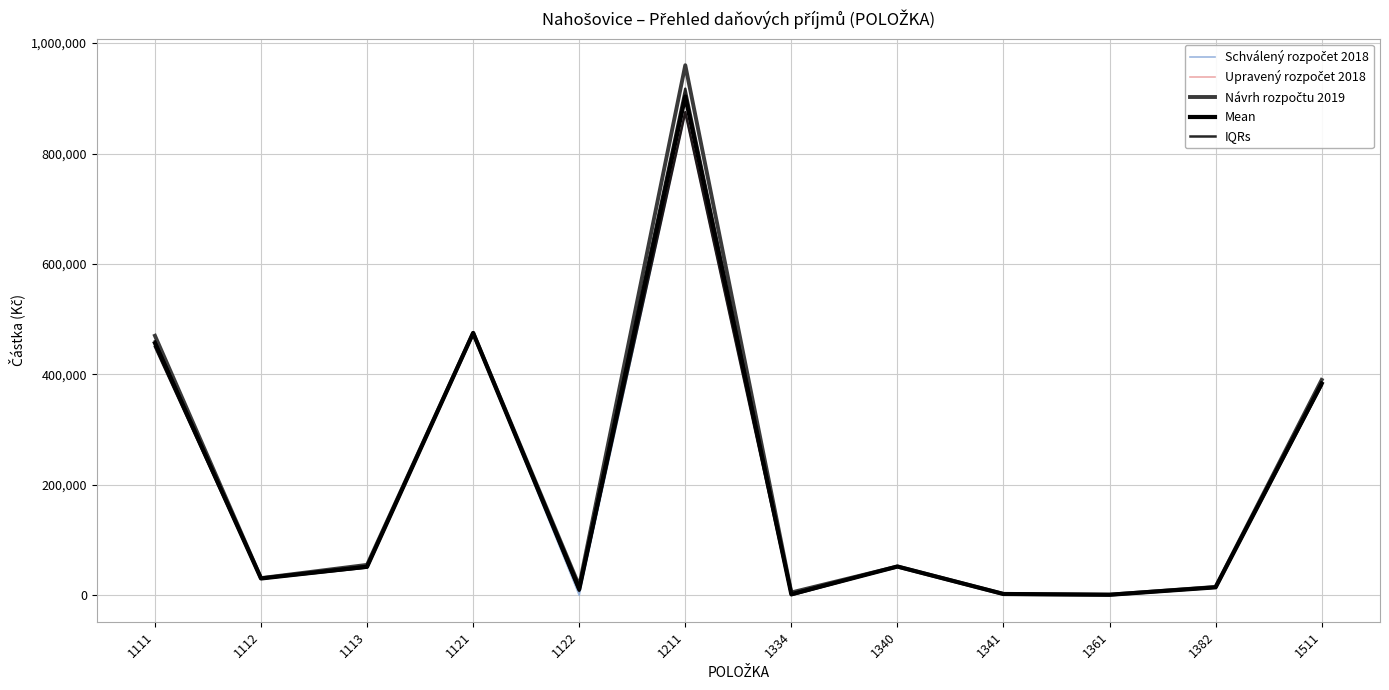

Count the number of categories in the chart.

12